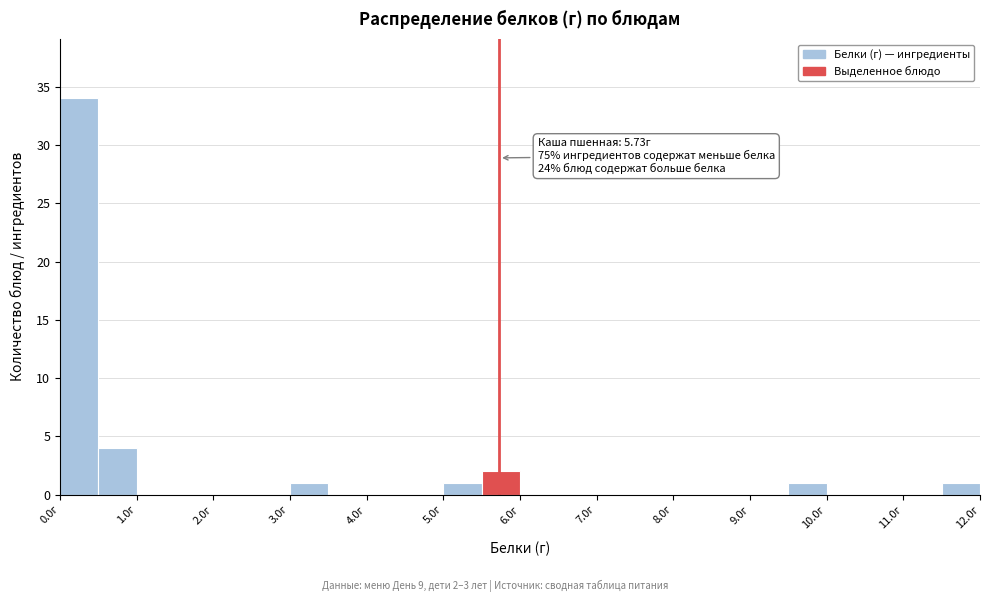

Which range on the x-axis has the tallest bar?

0.0 to 0.5